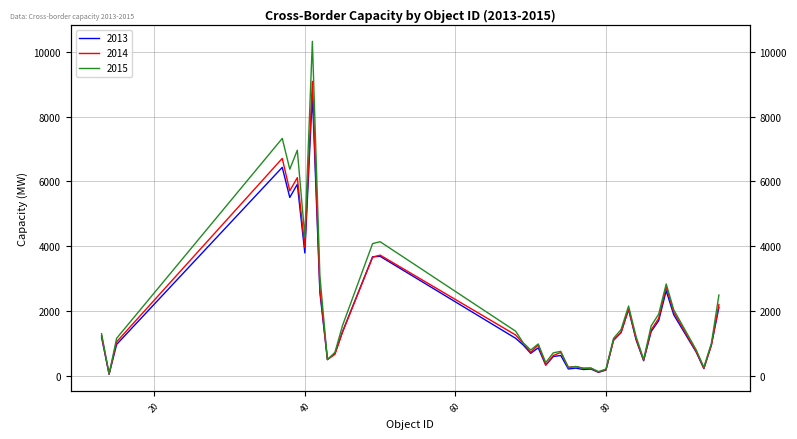

Is the value of 2014 at 40 greater than the value of 2013 at 77?

Yes